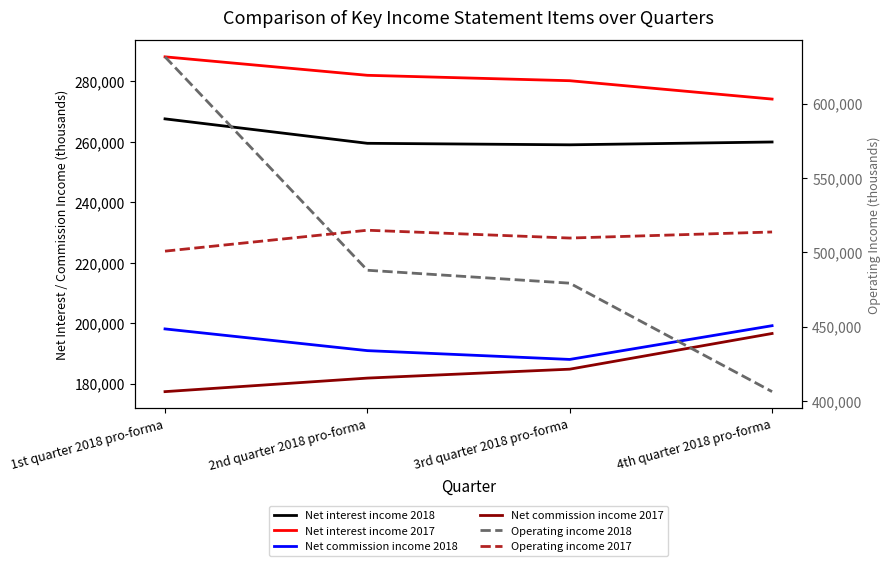

What is the value of the Net commission income 2017 point at the 1st from the left?

177373